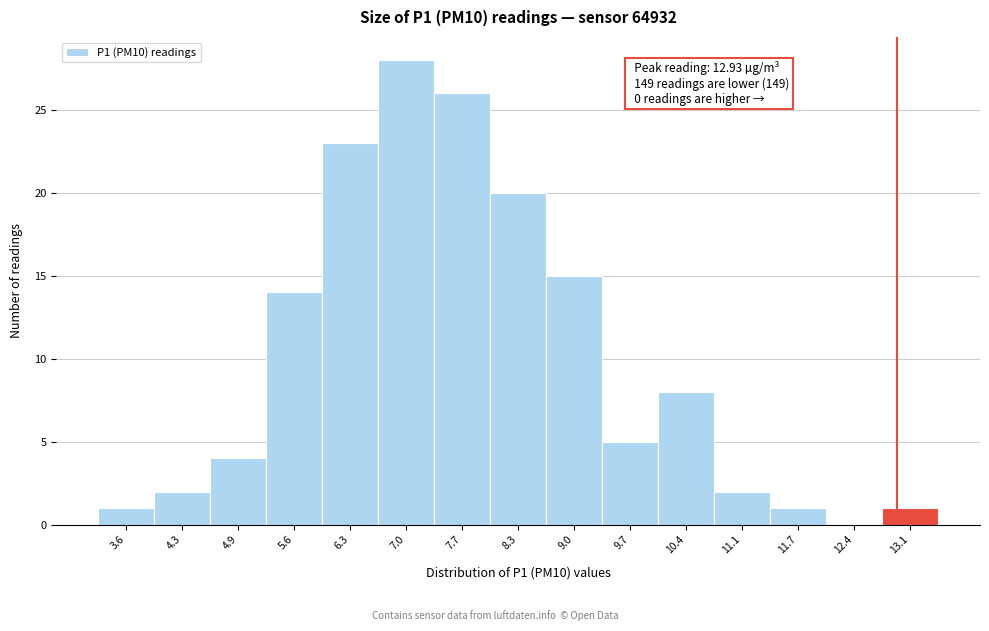

Which range on the x-axis has the tallest bar?

6.6 to 7.3